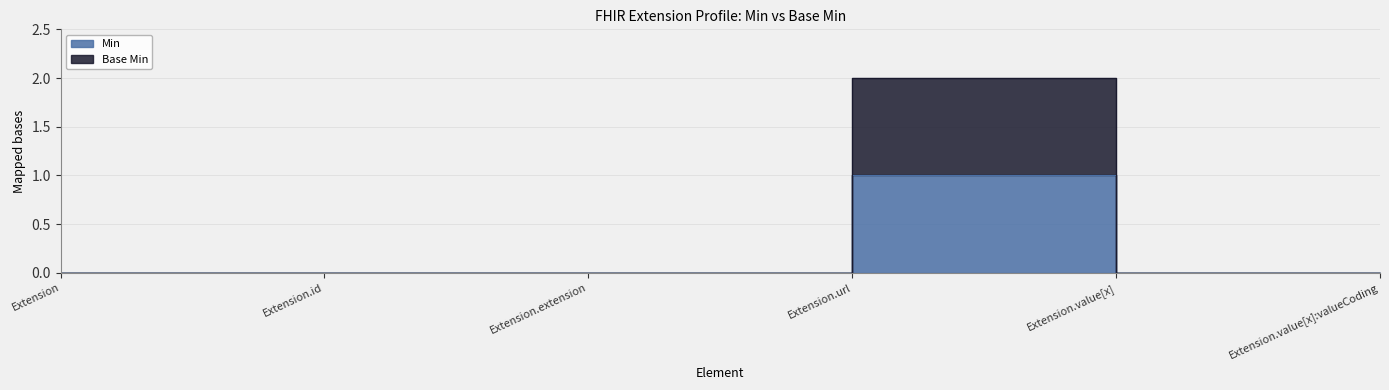

What are all the series names shown in the legend?

Min, Base Min